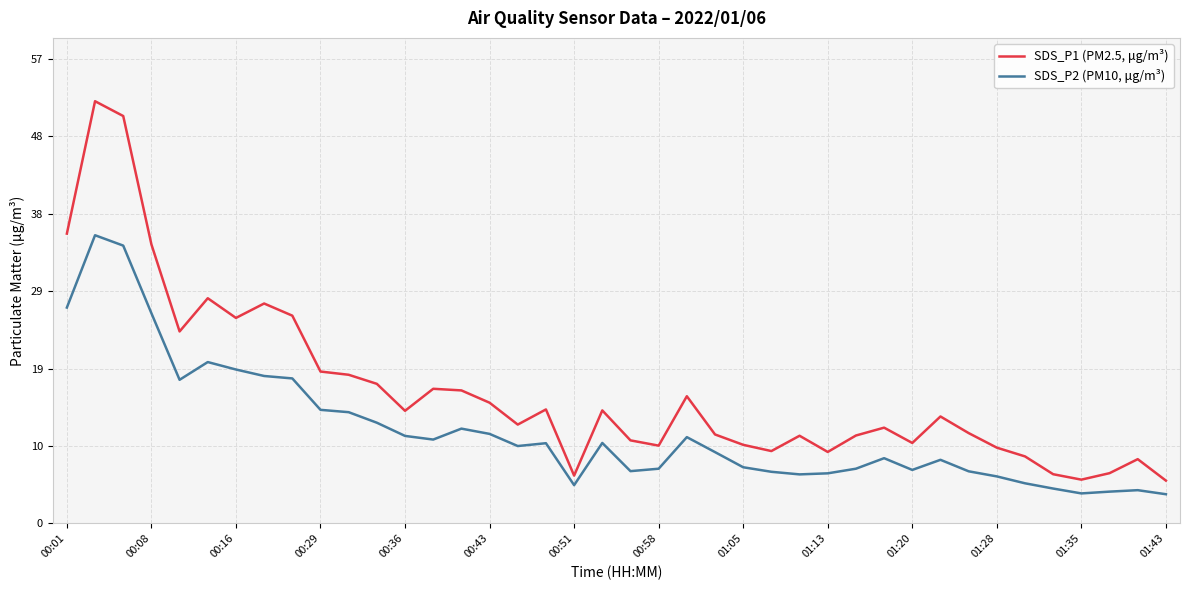

Which series has the largest total across all categories?

SDS_P1 (PM2.5, μg/m³)